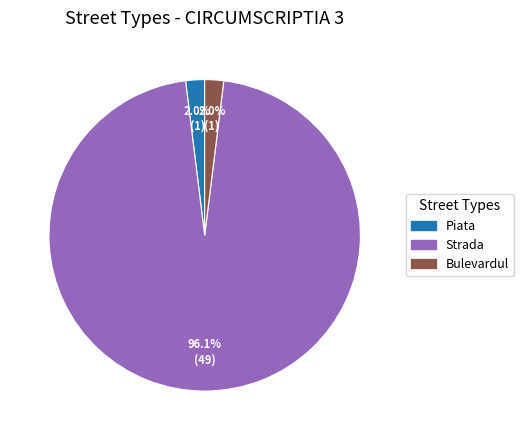

Does any single category account for the majority?

Yes